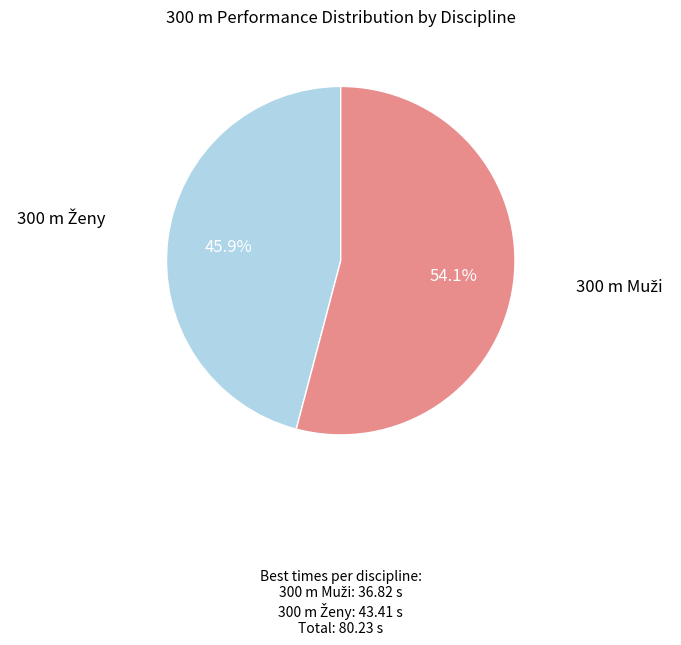

Does any single category account for the majority?

Yes